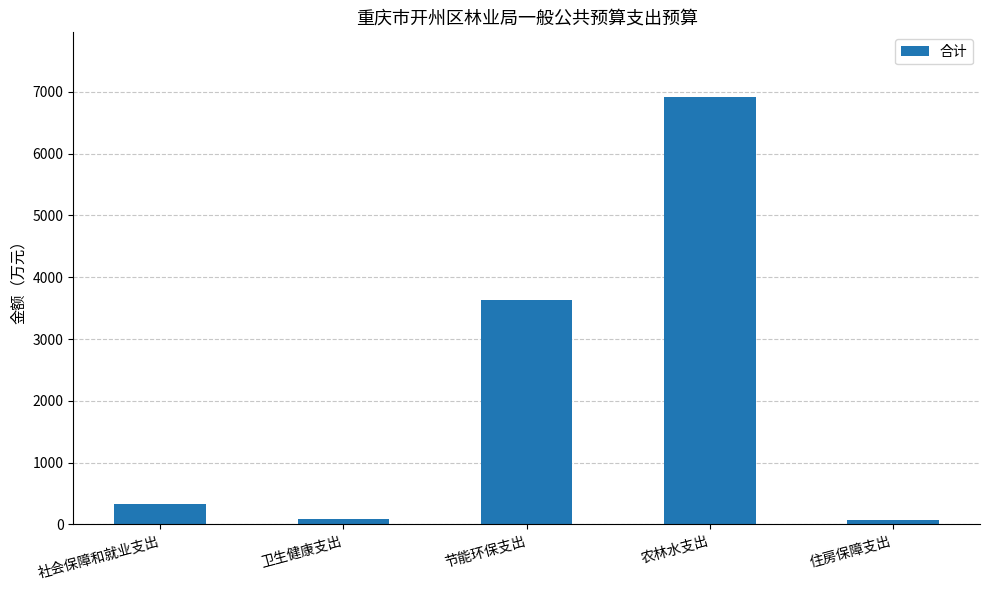

Which label corresponds to the largest value in the chart?

农林水支出